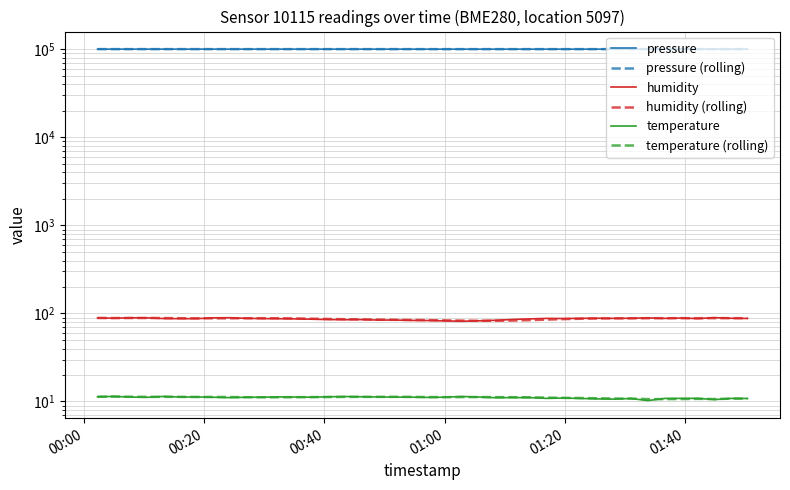

At which label does temperature first exceed 11?

00:00